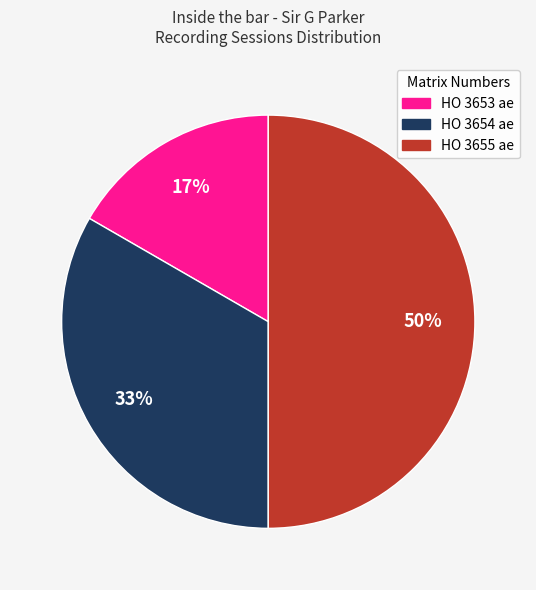

Approximately how many times larger is the value at HO 3655 ae compared to HO 3654 ae?

1.5